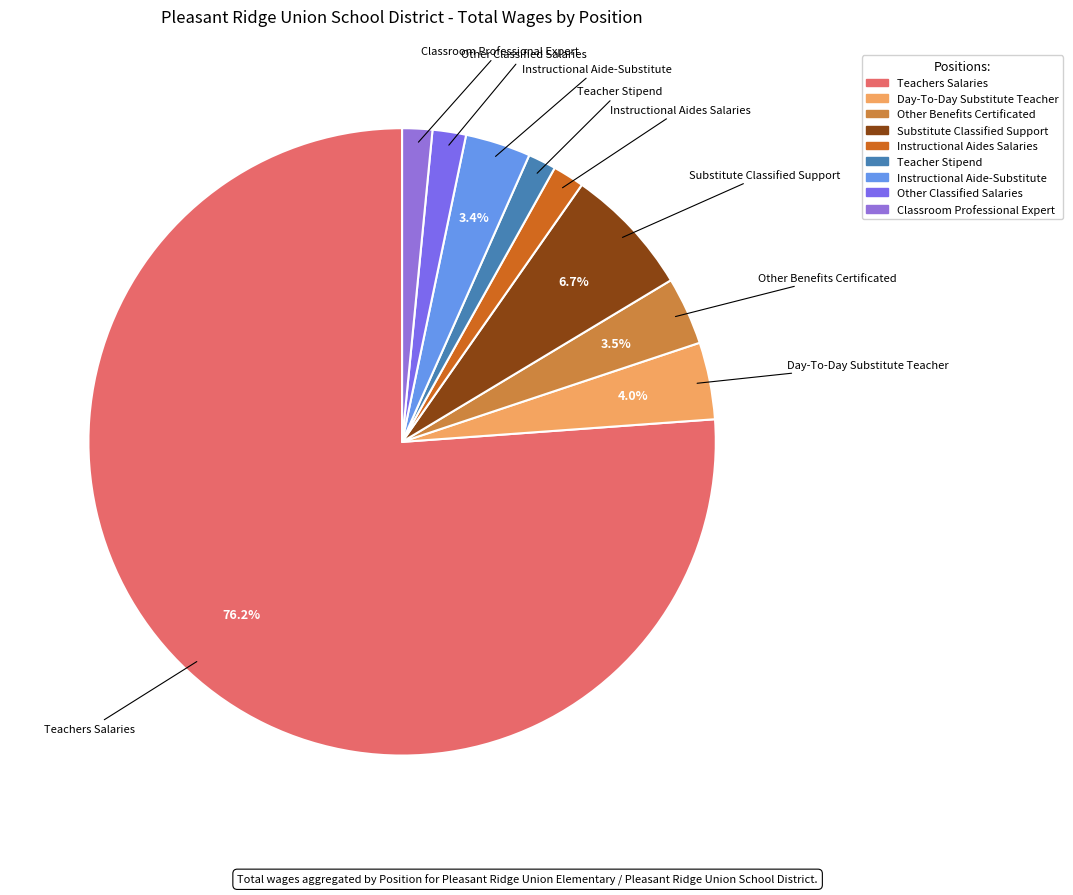

Is there any slice that represents more than half of the pie?

Yes